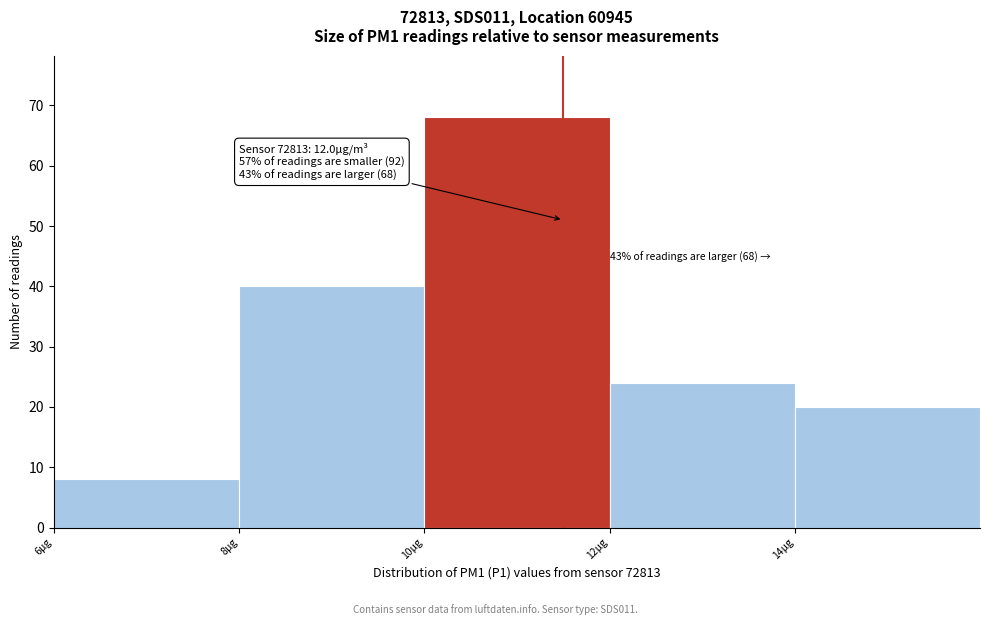

Reading left to right, what are all the values shown in this chart?

6μg=8	8μg=40	10μg=68	12μg=24	14μg=20